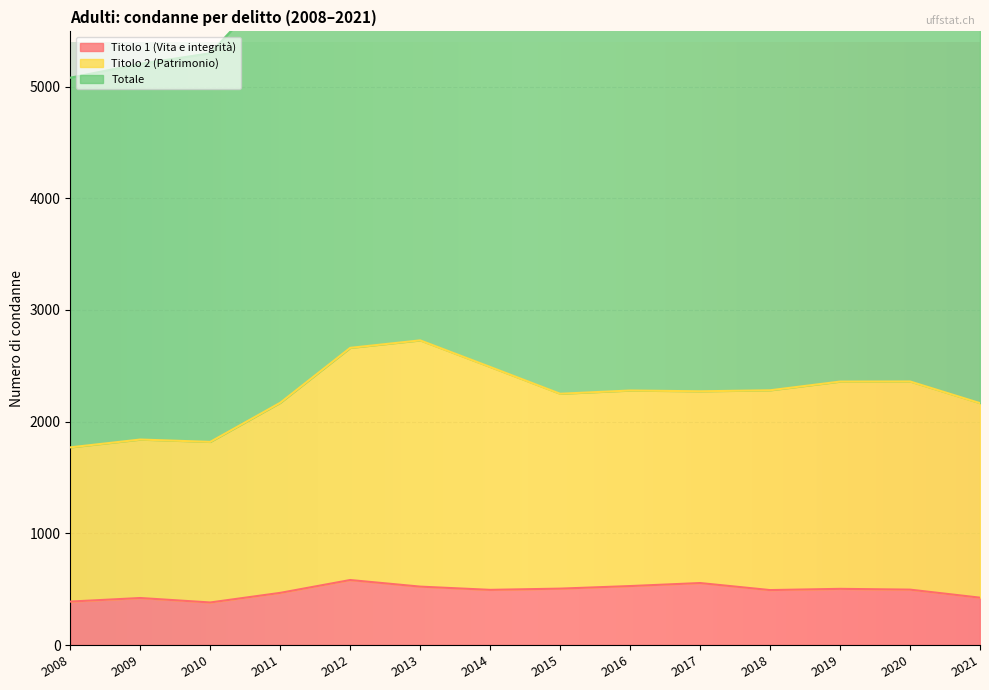

What are all the series names shown in the legend?

Titolo 1 (Vita e integrità), Titolo 2 (Patrimonio), Totale